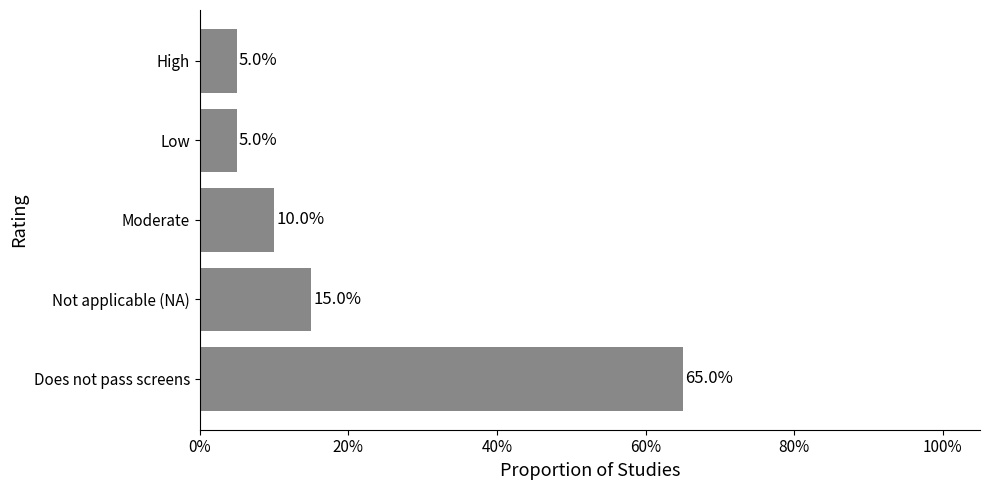

Does the chart contain any negative values?

No